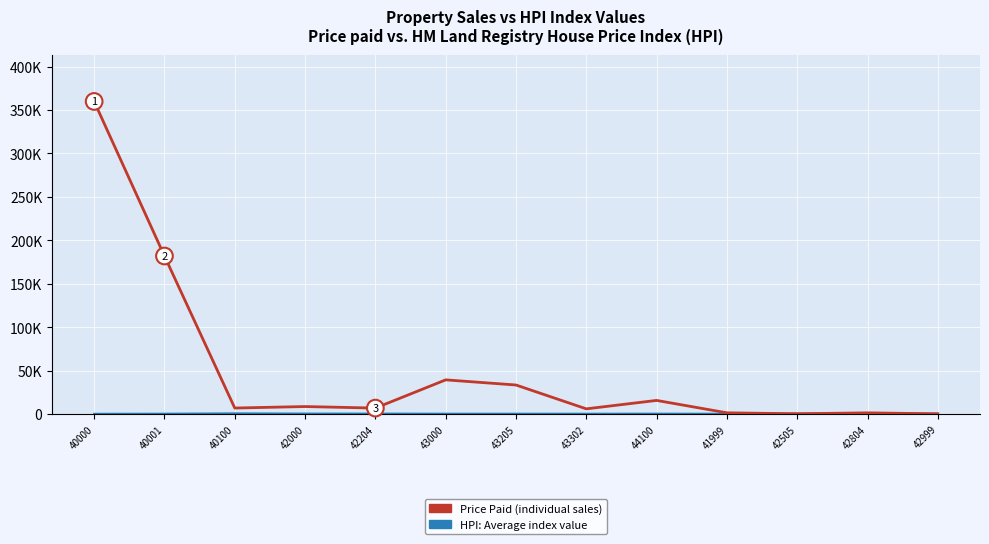

At which category is the sum across all series the highest?

40000